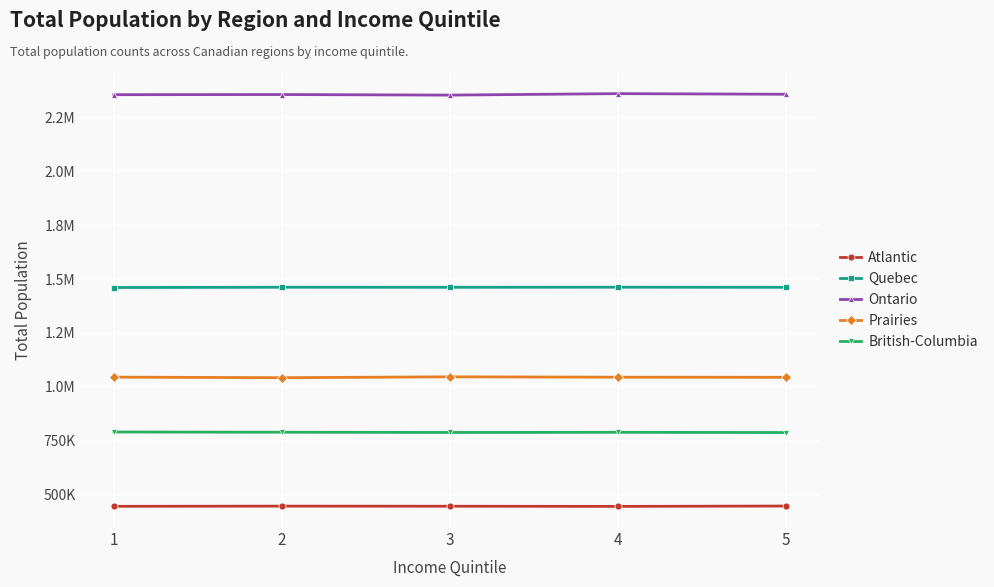

What is the value of the Atlantic point at the 2nd from the left?

446330